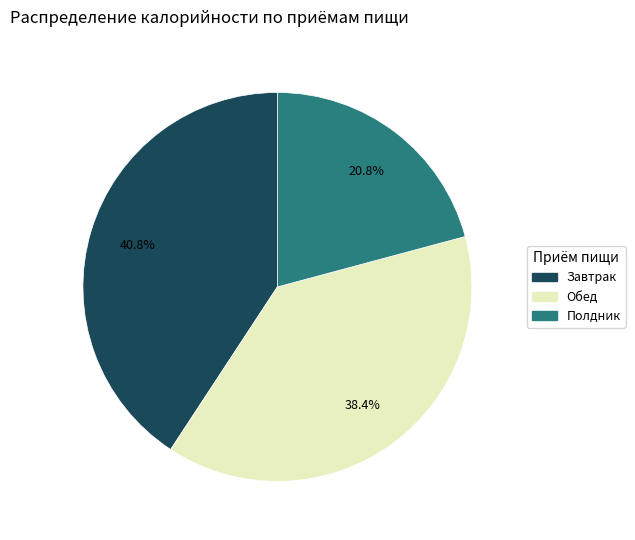

How many slices are in this pie chart?

3